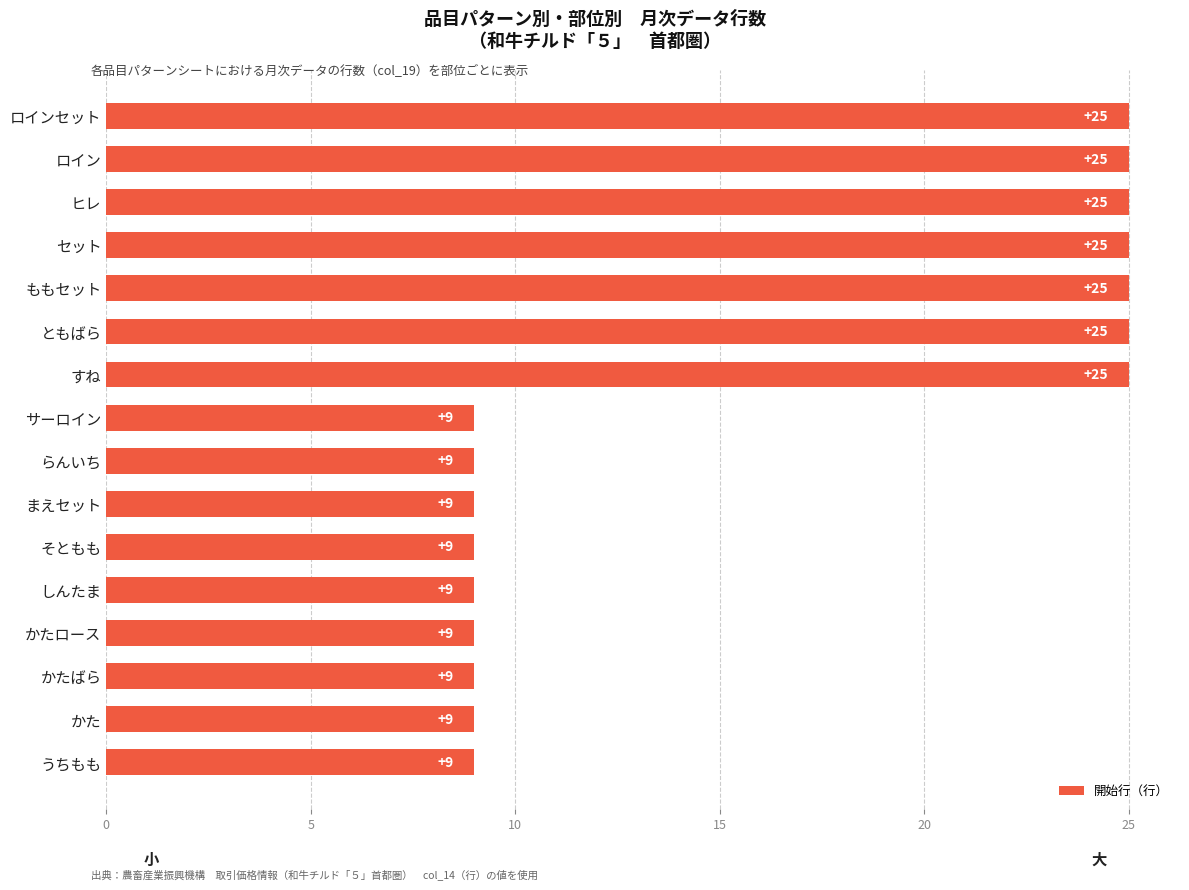

What is the sum of all values?

256